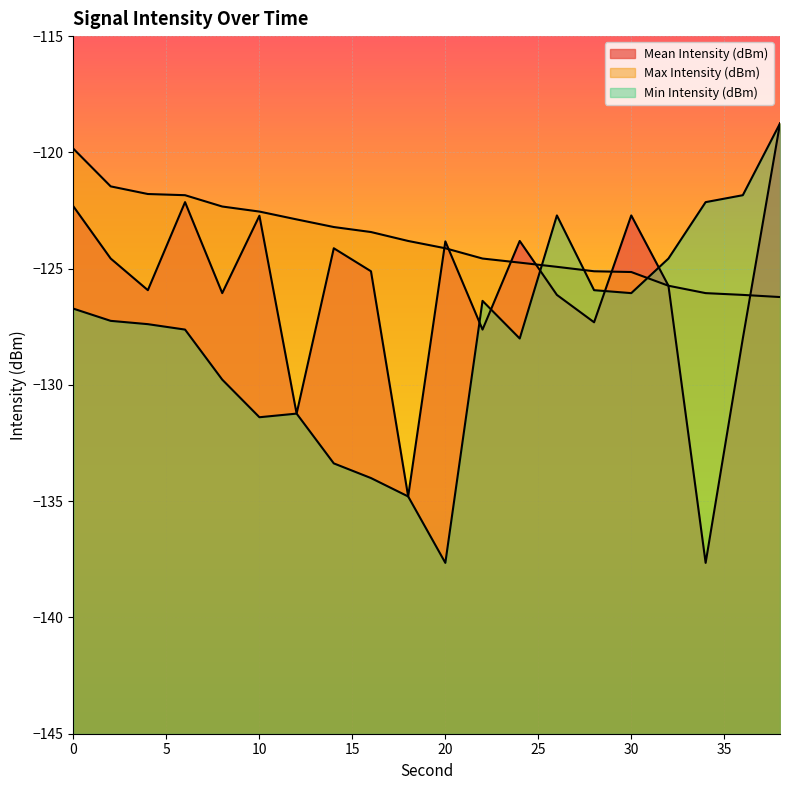

What is the value of the Min Intensity (dBm) point at the 3rd from the left?

-127.4